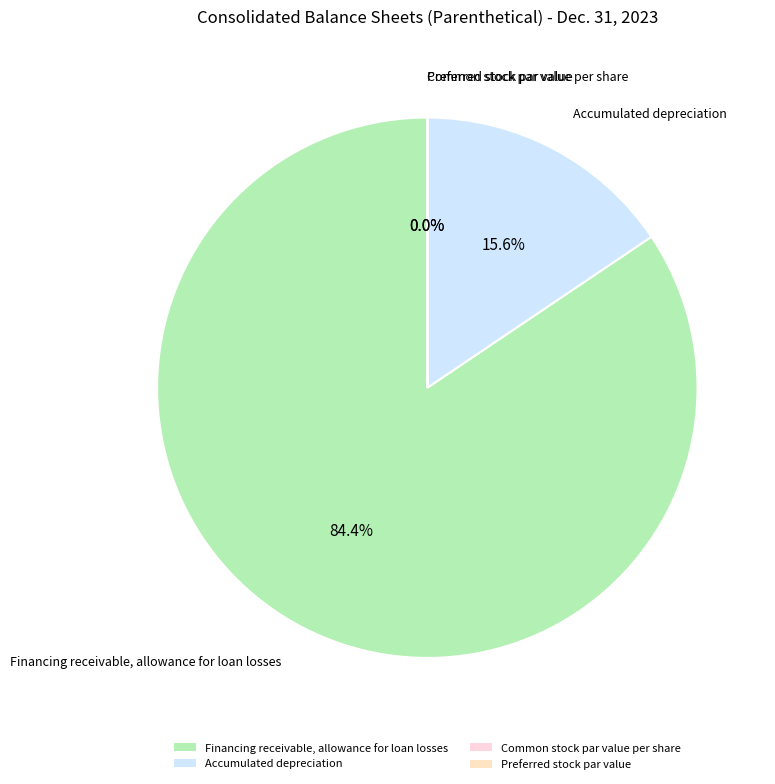

Which has a higher value, Accumulated depreciation or Financing receivable, allowance for loan losses?

Financing receivable, allowance for loan losses